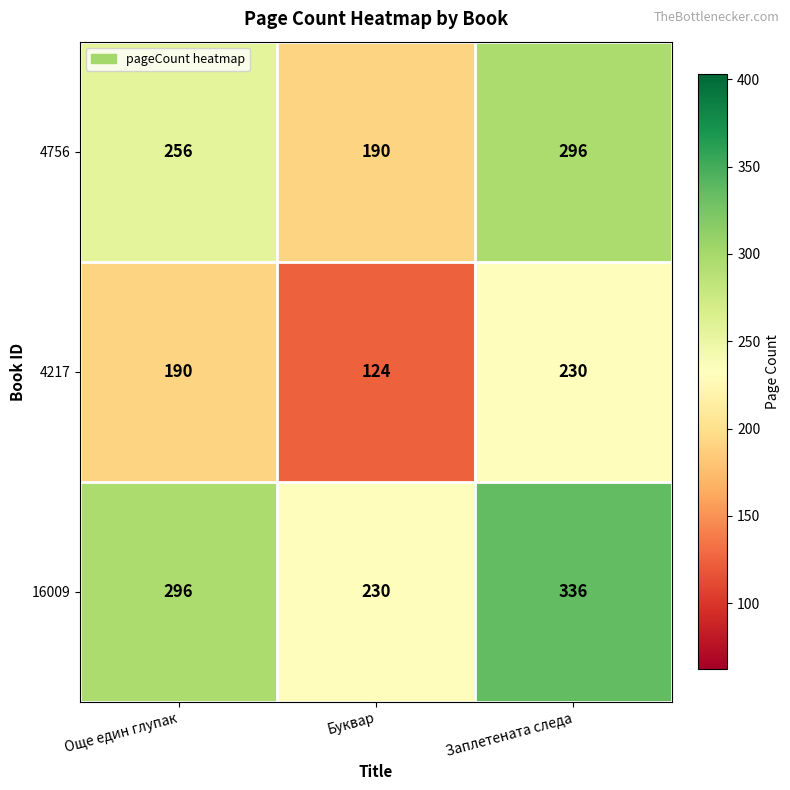

Is it true that 4756 equals 296 at Заплетената следа?

True